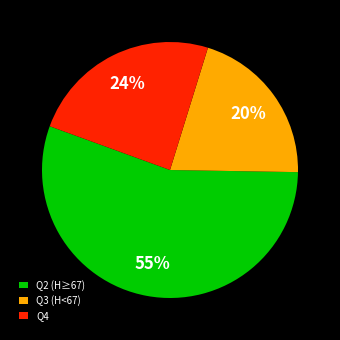

To the nearest percent, what is the average slice percentage?

33%